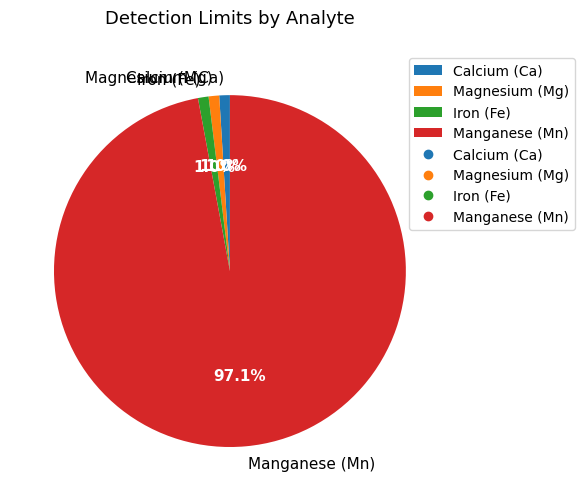

How many slices are in this pie chart?

4